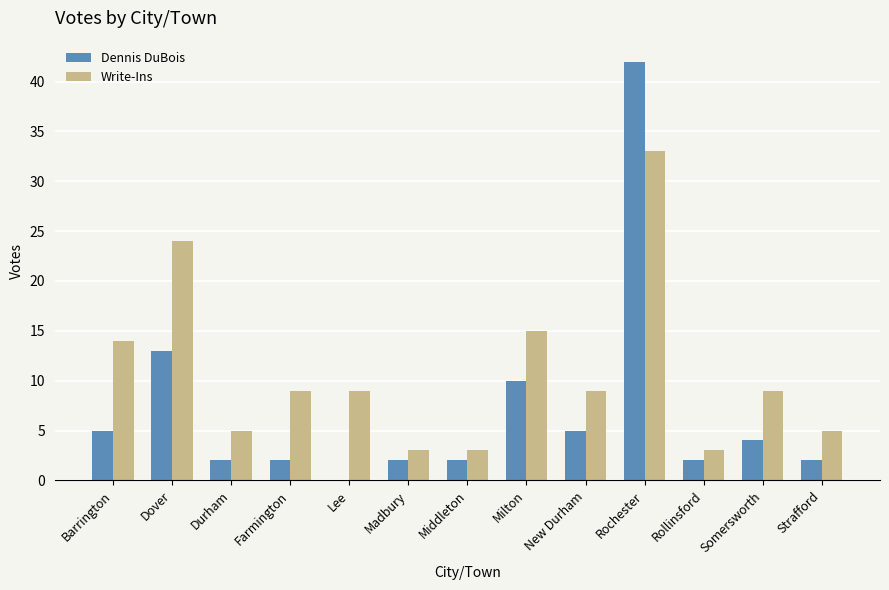

What is the sum of the Dennis DuBois values at Farmington and Dover?

15